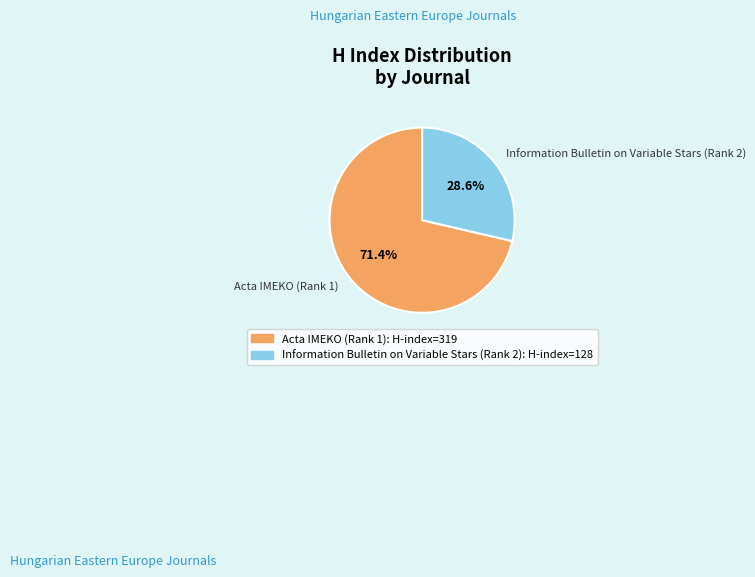

Which slice is the smallest?

Information Bulletin on Variable Stars (Rank 2)